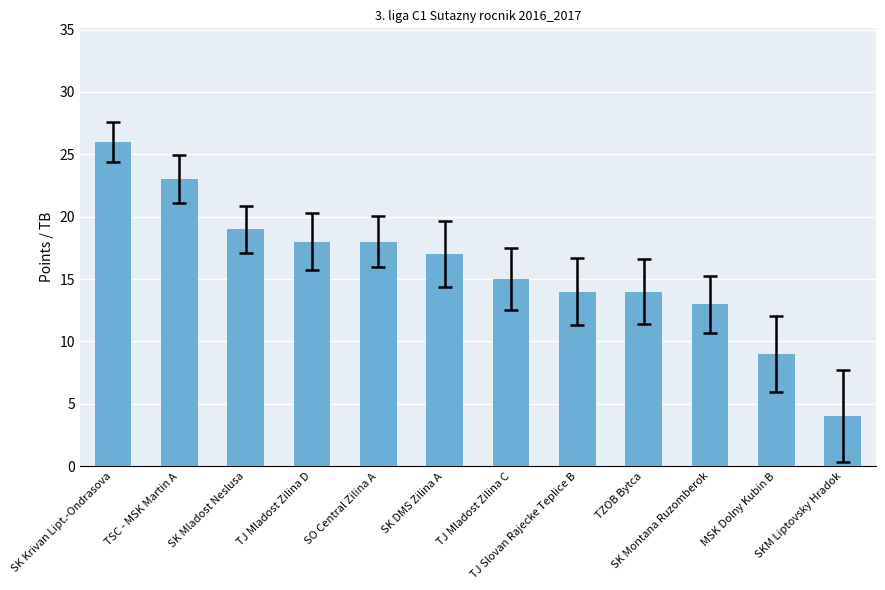

Reading right to left, what are all the values shown in this chart?

SKM Liptovsky Hradok=4	MSK Dolny Kubin B=9	SK Montana Ruzomberok=13	TZOB Bytca=14	TJ Slovan Rajecke Teplice B=14	TJ Mladost Zilina C=15	SK DMS Zilina A=17	SO Central Zilina A=18	TJ Mladost Zilina D=18	SK Mladost Neslusa=19	TSC - MSK Martin A=23	SK Krivan Lipt.-Ondrasova=26